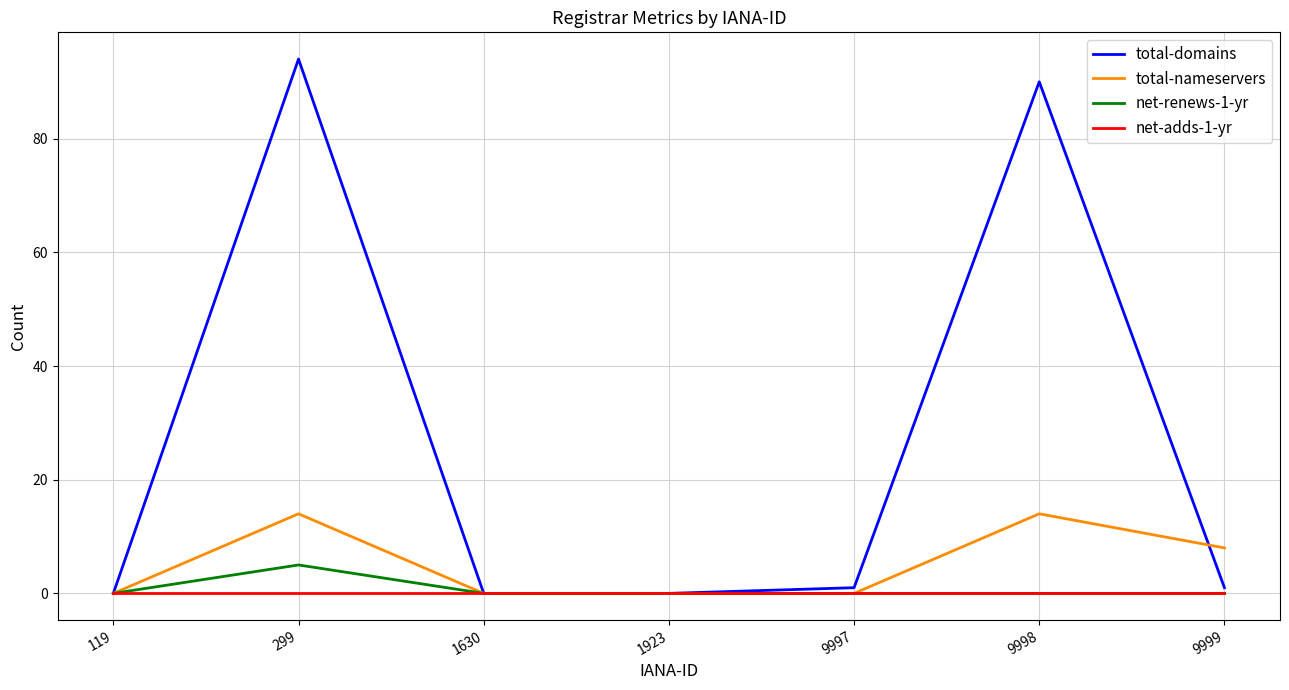

The value of total-nameservers at 9998 is 14. True or false?

True